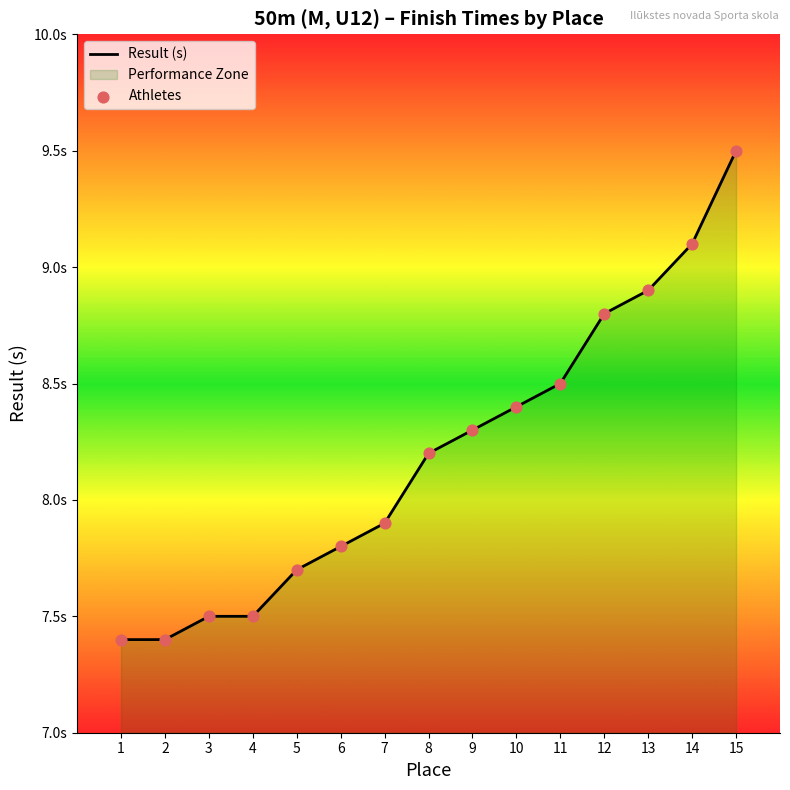

At which category is the sum across all series the highest?

15